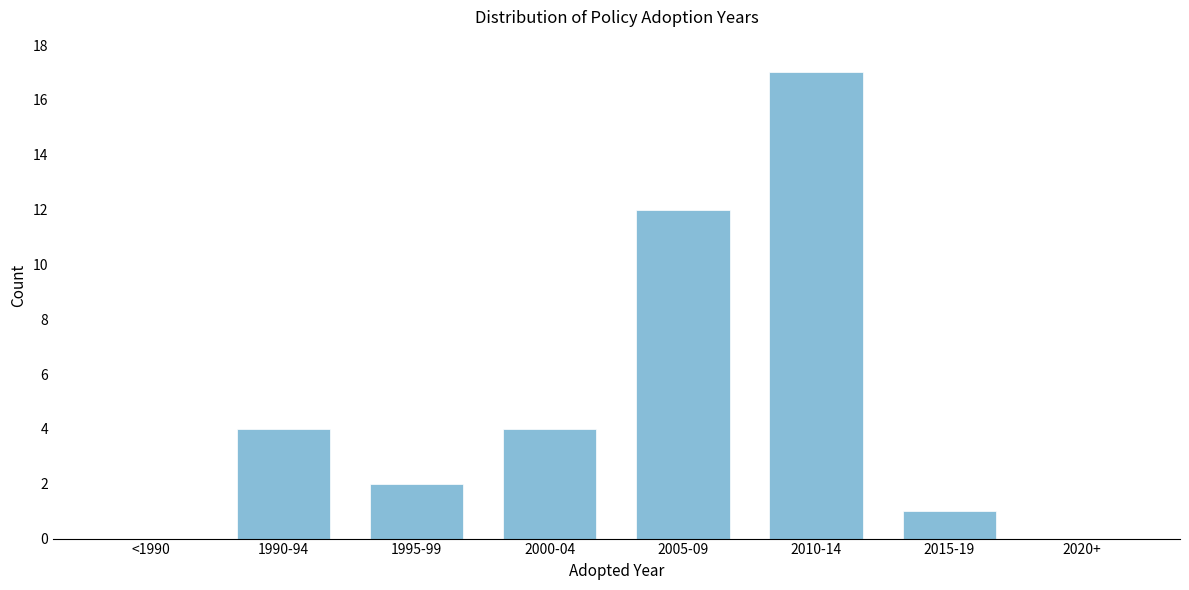

Reading right to left, list all the values displayed in this chart.

2020+=0	2015-19=1	2010-14=17	2005-09=12	2000-04=4	1995-99=2	1990-94=4	<1990=0